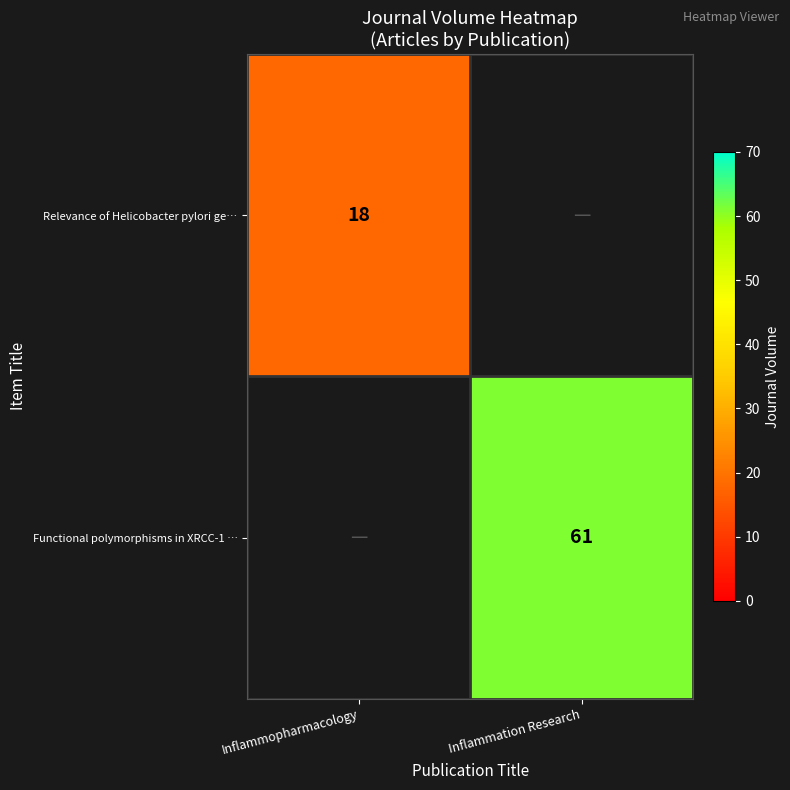

The Functional polymorphisms in XRCC-1 … series shows 79 at Inflammation Research. True or false?

False